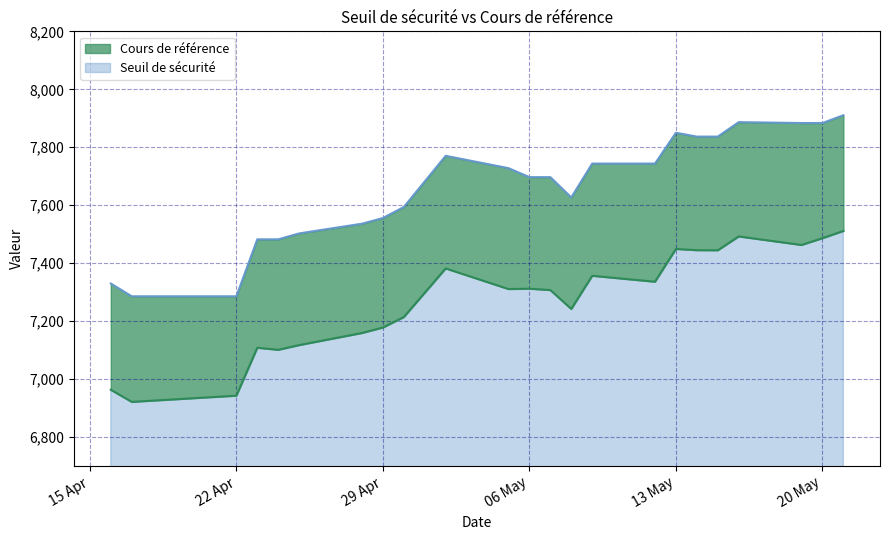

Reading right to left, list all the values displayed in this chart.

Seuil de sécurité: 7511.3	7486.3	7462.9	7492.4	7444.6	7444.9	7449.2	7336.1	7356.6	7242.2	7307.3	7312.1	7310.8	7382.0	7214.2	7178.1	7159.2	7117.5	7101.2	7108.2	6942.9	6921.6	6963.5
Cours de référence: 7910.5	7883.6	7883.6	7886.7	7836.8	7836.8	7850.1	7743.8	7743.8	7626.8	7696.9	7696.9	7727.9	7770.5	7593.9	7555.9	7536.3	7502.8	7482.4	7482.4	7285.9	7285.9	7330.0